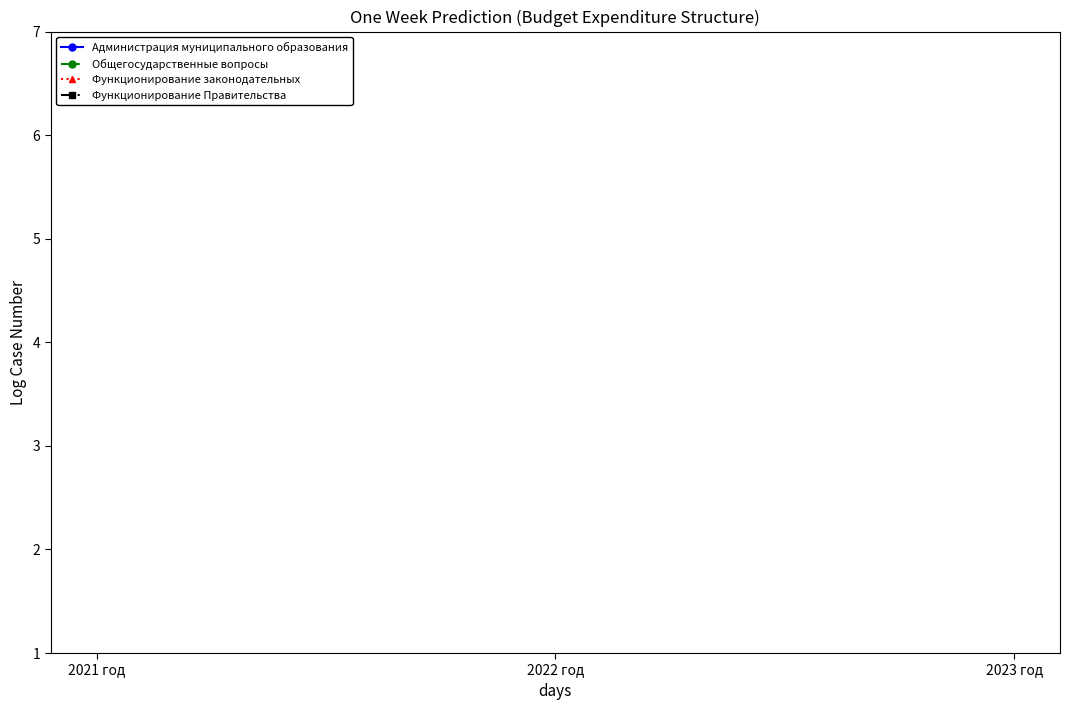

Reading left to right, extract all data points from this chart.

Администрация муниципального образования: 2021 год=18.7	2022 год=18.2	2023 год=18.2
Общегосударственные вопросы: 2021 год=16.9	2022 год=16.8	2023 год=16.8
Функционирование законодательных: 2021 год=13.5	2022 год=13.5	2023 год=13.5
Функционирование Правительства: 2021 год=16.6	2022 год=16.6	2023 год=16.6